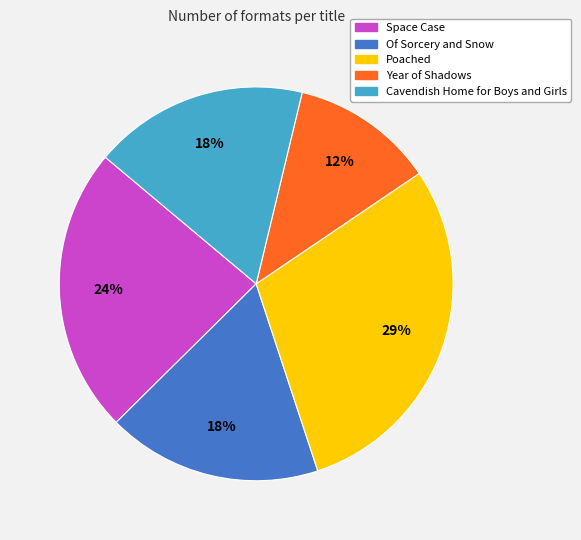

How many slices are in this pie chart?

5